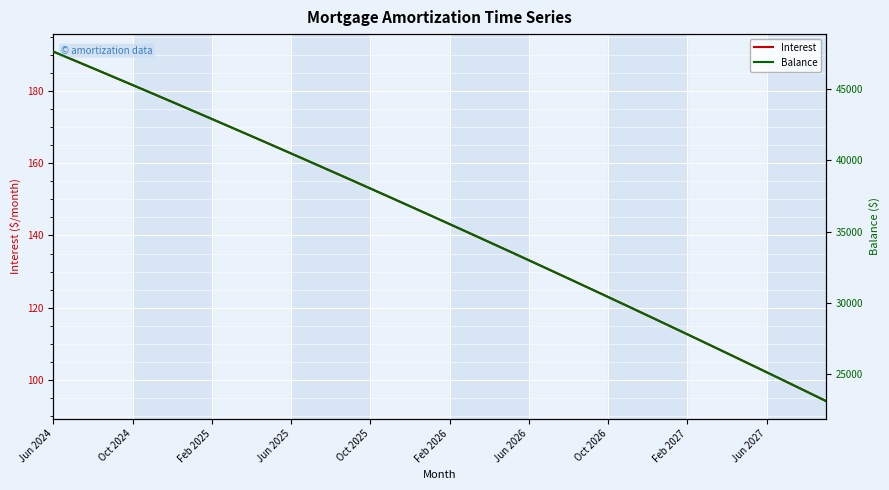

What is the difference between the maximum and minimum values in the Balance series?

24505.0